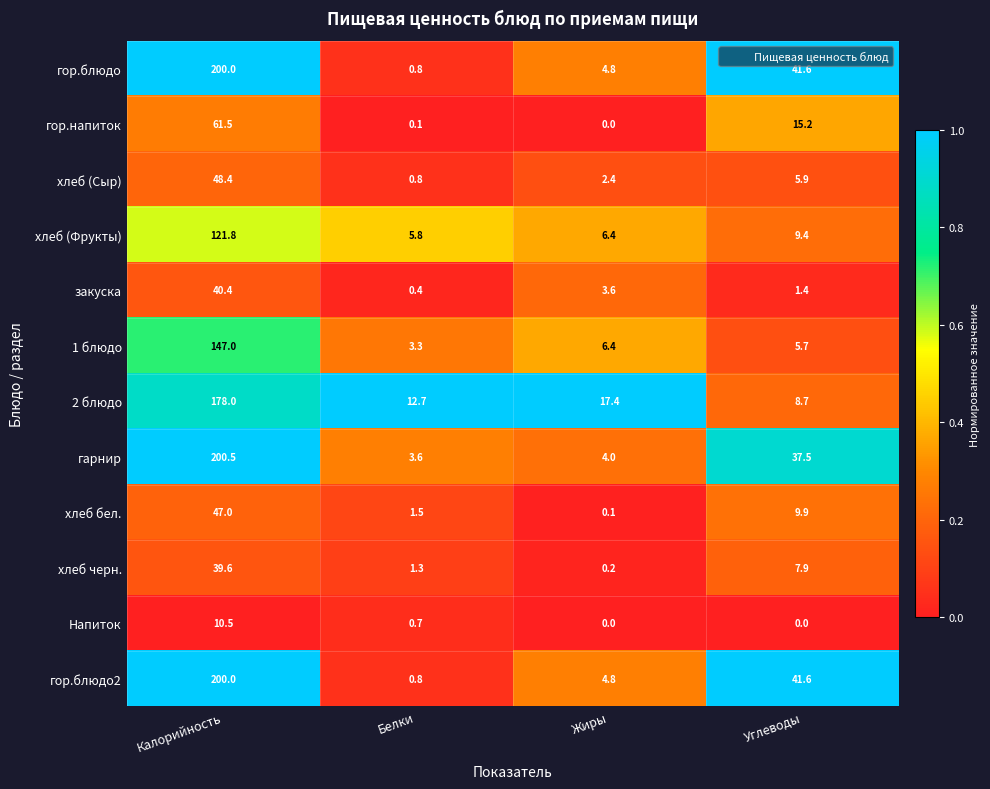

What is the spread (max minus min) of values at Жиры?

17.4